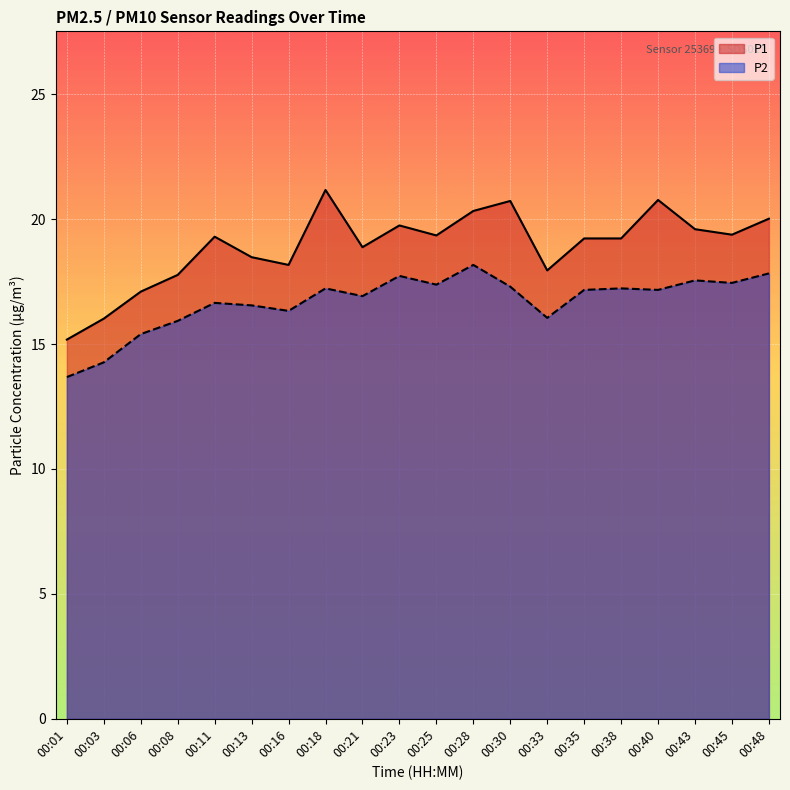

True or false: P2 and P1 cross at least once.

False